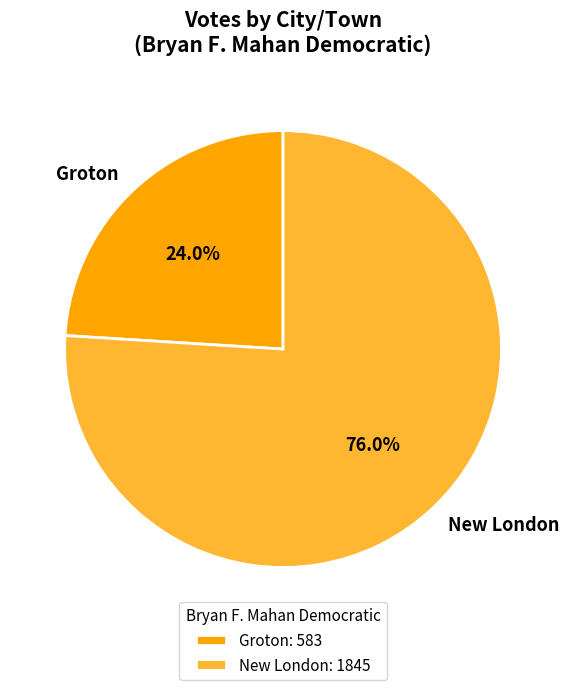

Approximately how many times larger is the value at New London compared to Groton?

3.2